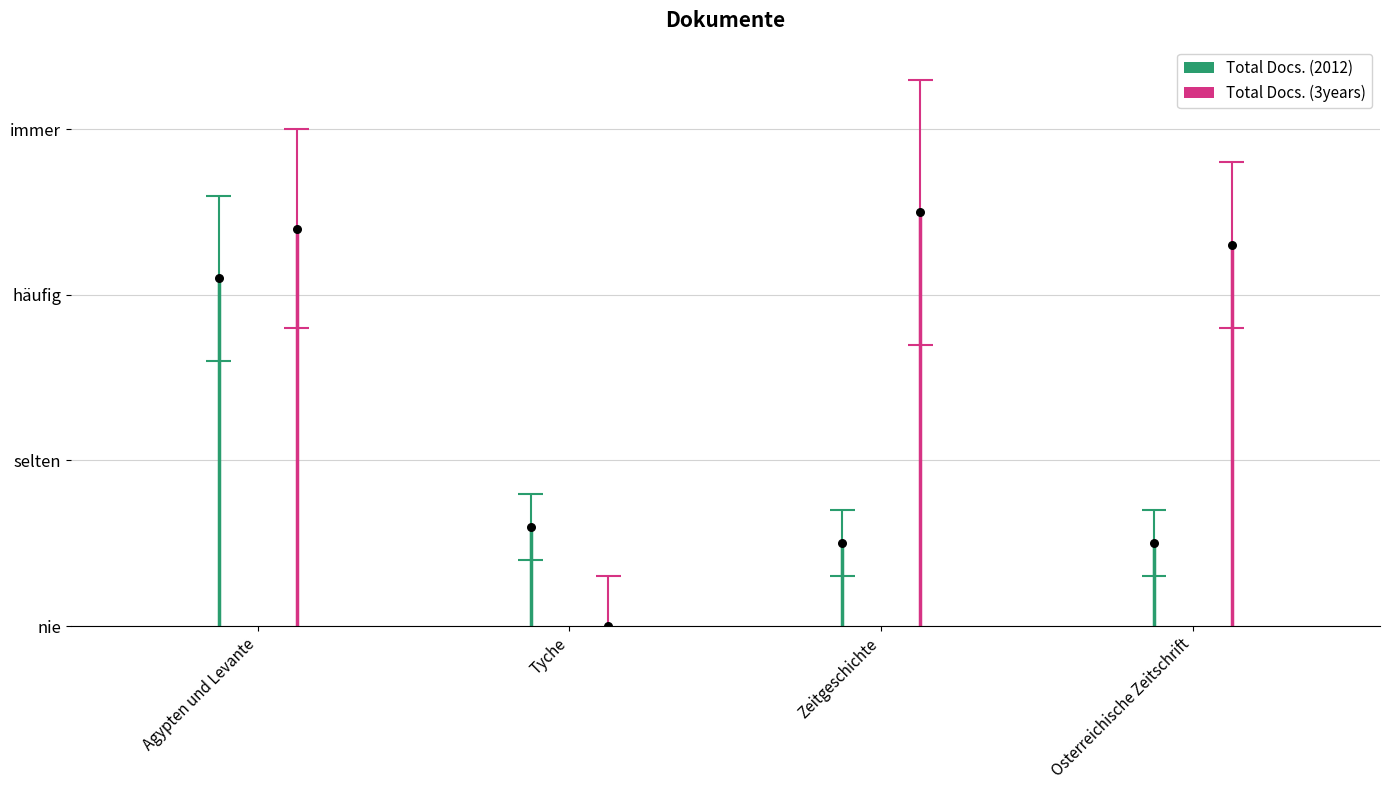

Which series contains the lowest Y value?

Total Docs. (3years)